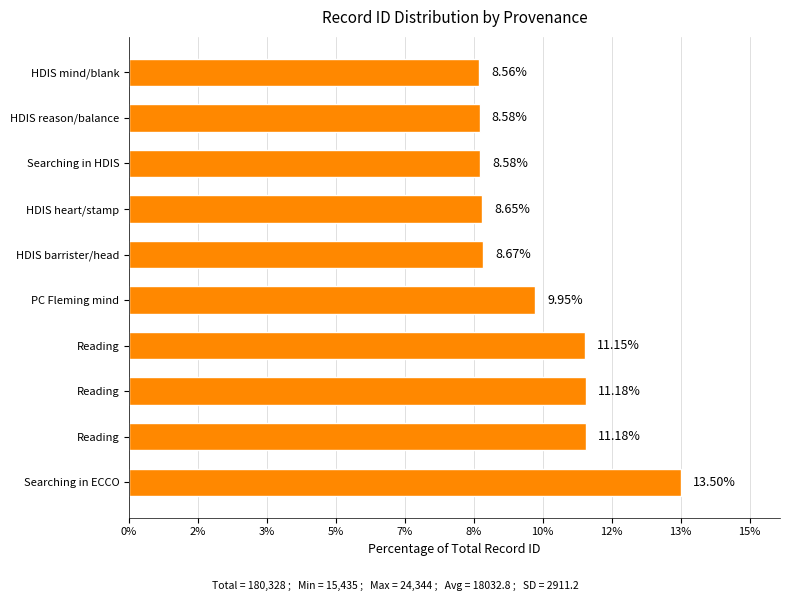

What is the difference between the maximum and second lowest values?

4.9